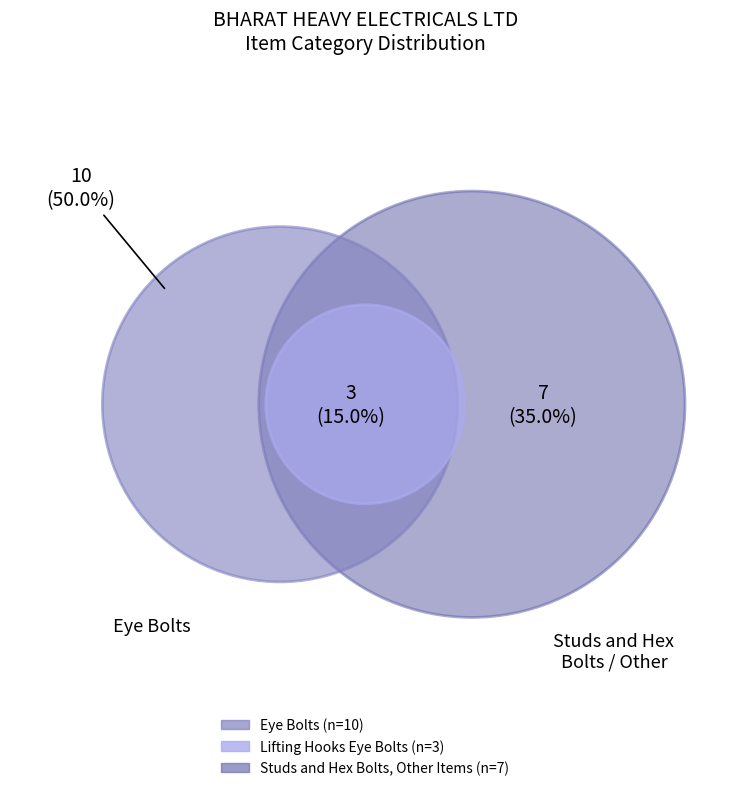

What is the total percentage of Studs and Hex Bolts, Other Items and Lifting Hooks Eye Bolts?

50.0%